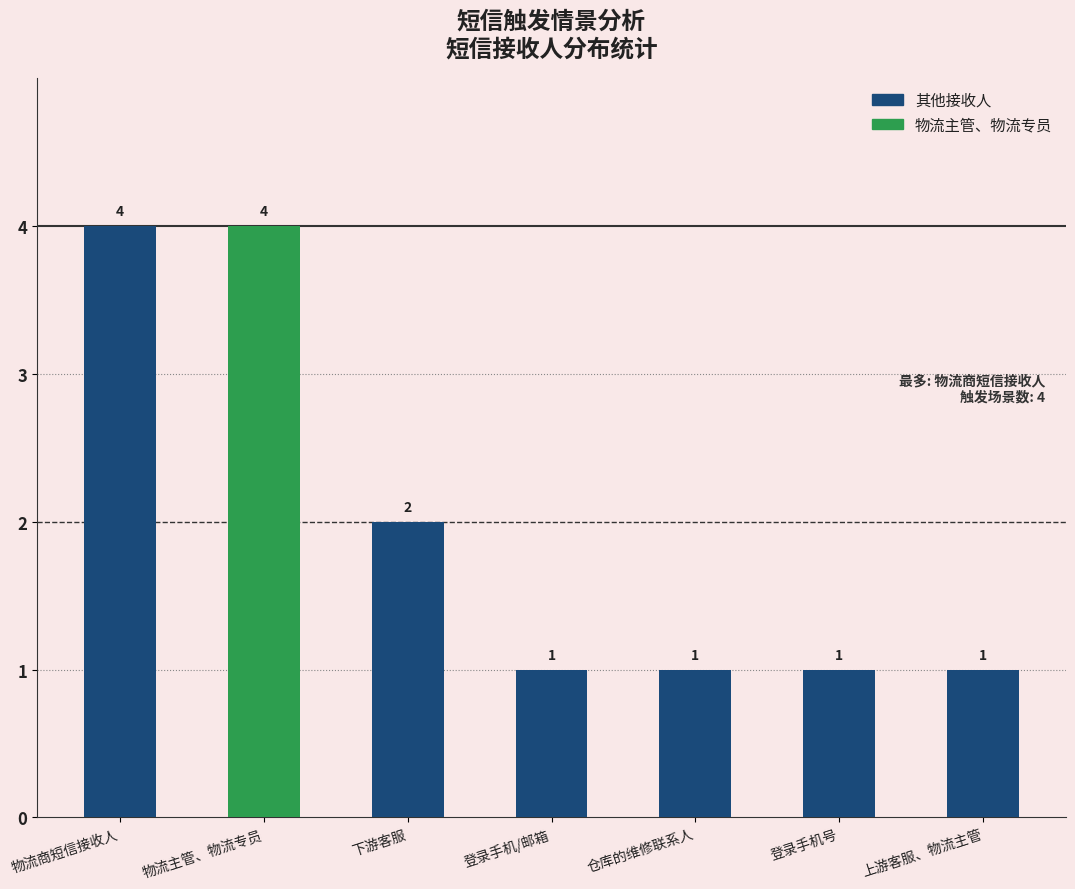

Which has a higher value, 下游客服 or 登录手机/邮箱?

下游客服